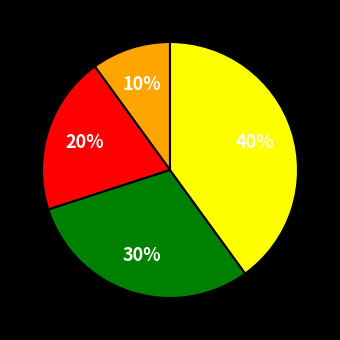

To the nearest percent, what is the average slice percentage?

25%